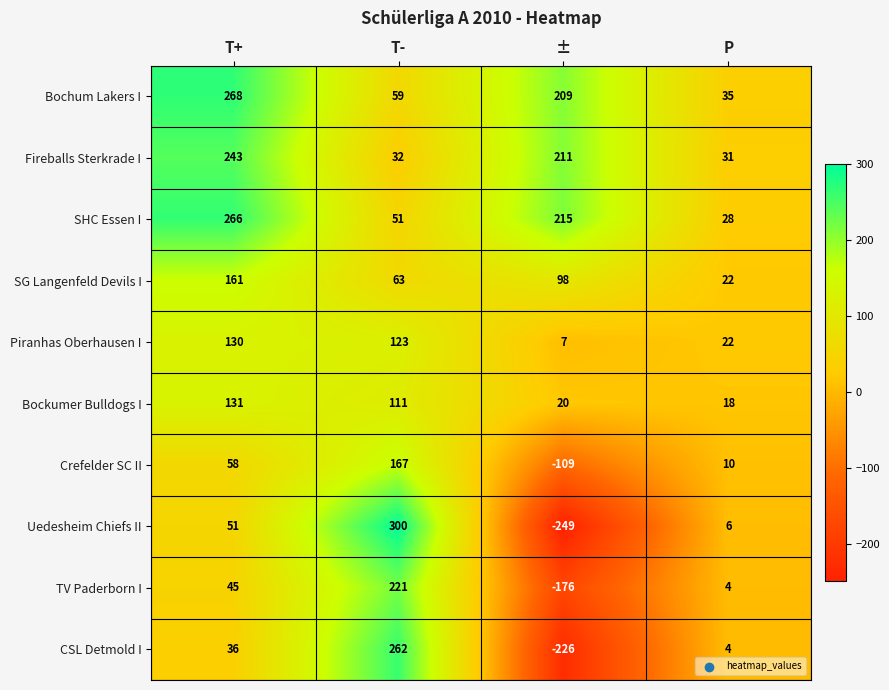

Which series has the largest range (max minus min)?

Uedesheim Chiefs II